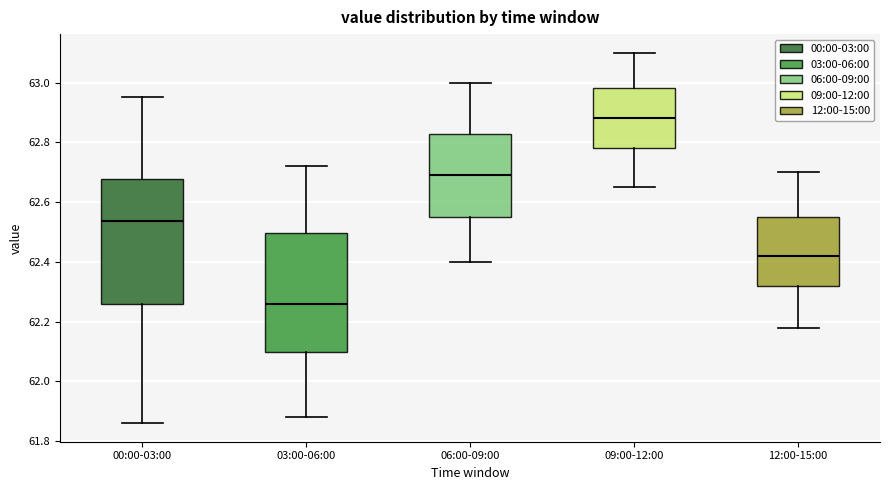

Reading left to right, read every box against the y-axis: the position of its median line, the range the box covers, and the ends of its whiskers. The values are not printed on the chart, so give them approximately, as read against the axis.

00:00-03:00: median 62.54, box 62.26 to 62.68, whiskers 61.86 to 62.96
03:00-06:00: median 62.26, box 62.10 to 62.50, whiskers 61.88 to 62.72
06:00-09:00: median 62.70, box 62.56 to 62.82, whiskers 62.40 to 63.00
09:00-12:00: median 62.88, box 62.78 to 62.98, whiskers 62.66 to 63.10
12:00-15:00: median 62.42, box 62.32 to 62.56, whiskers 62.18 to 62.70